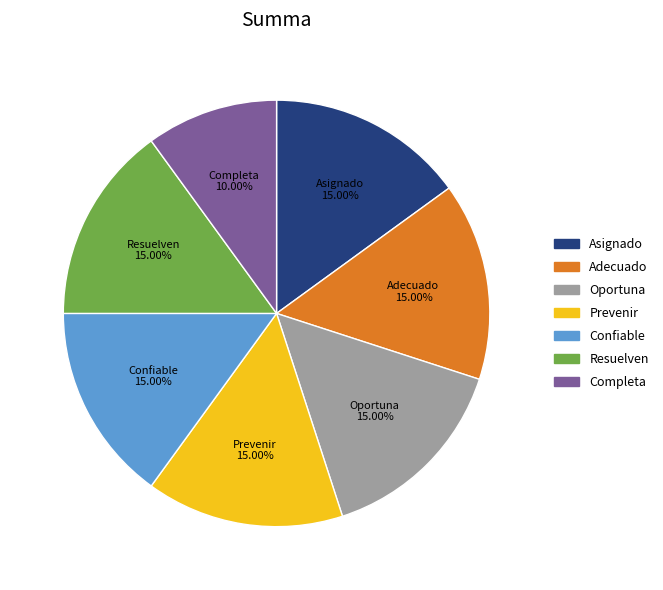

How many slices are in this pie chart?

7